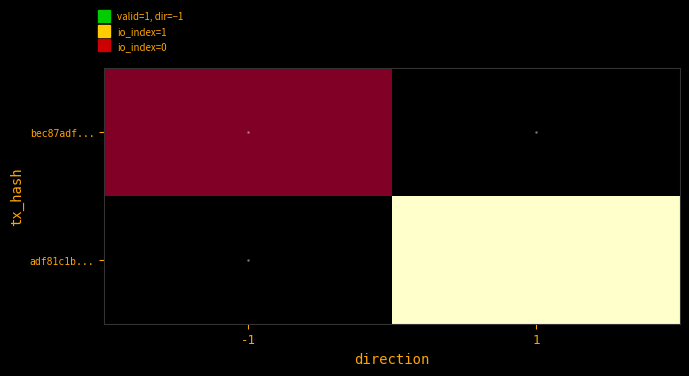

Rank the categories by bec87adf... value from highest to lowest.

-1, 1